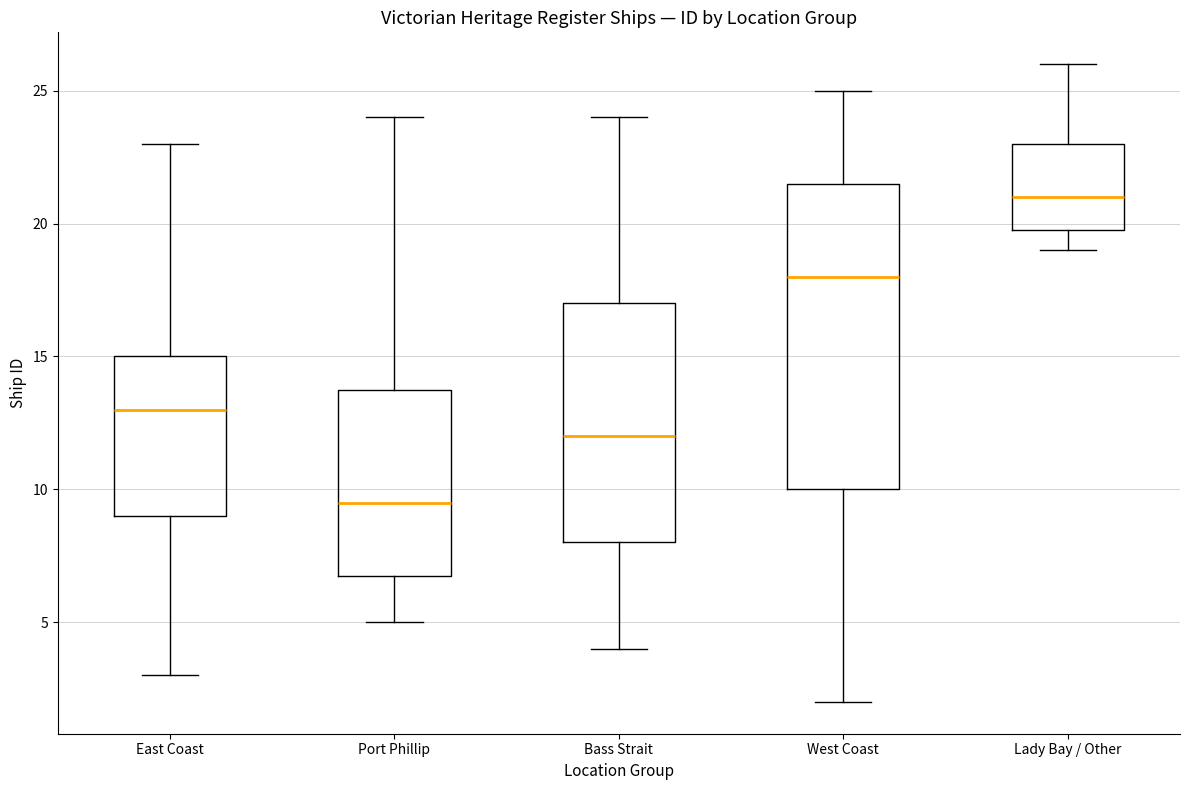

Which box is the tallest, from its lower edge to its upper edge?

West Coast